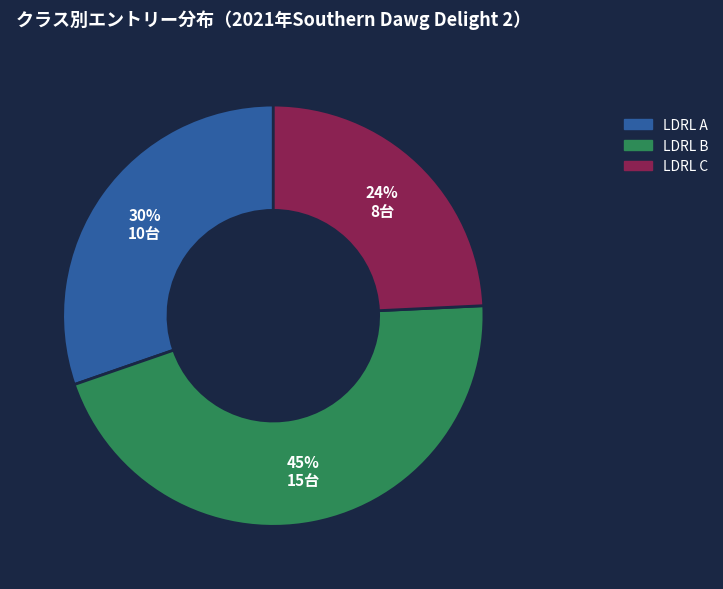

What is the ratio of the value at LDRL B to the value at LDRL A?

1.5